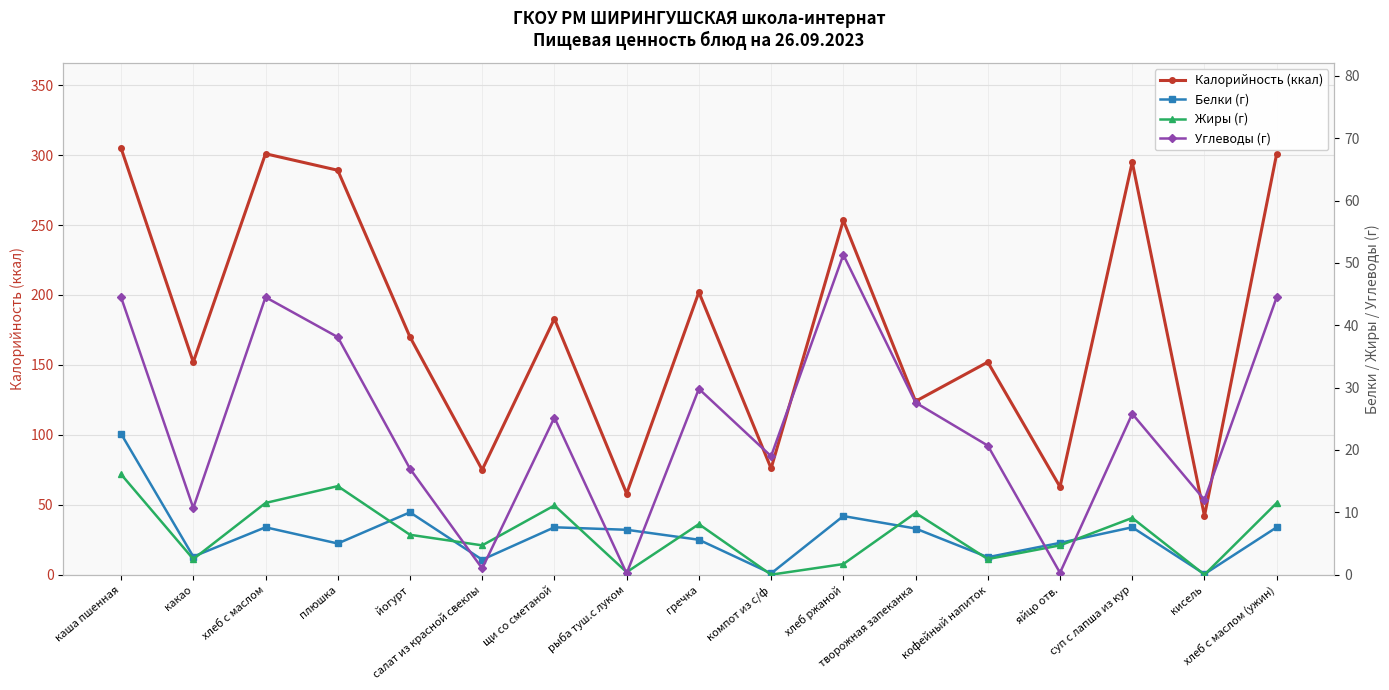

Is it true that Углеводы (г) equals 69.4 at хлеб с маслом (ужин)?

False